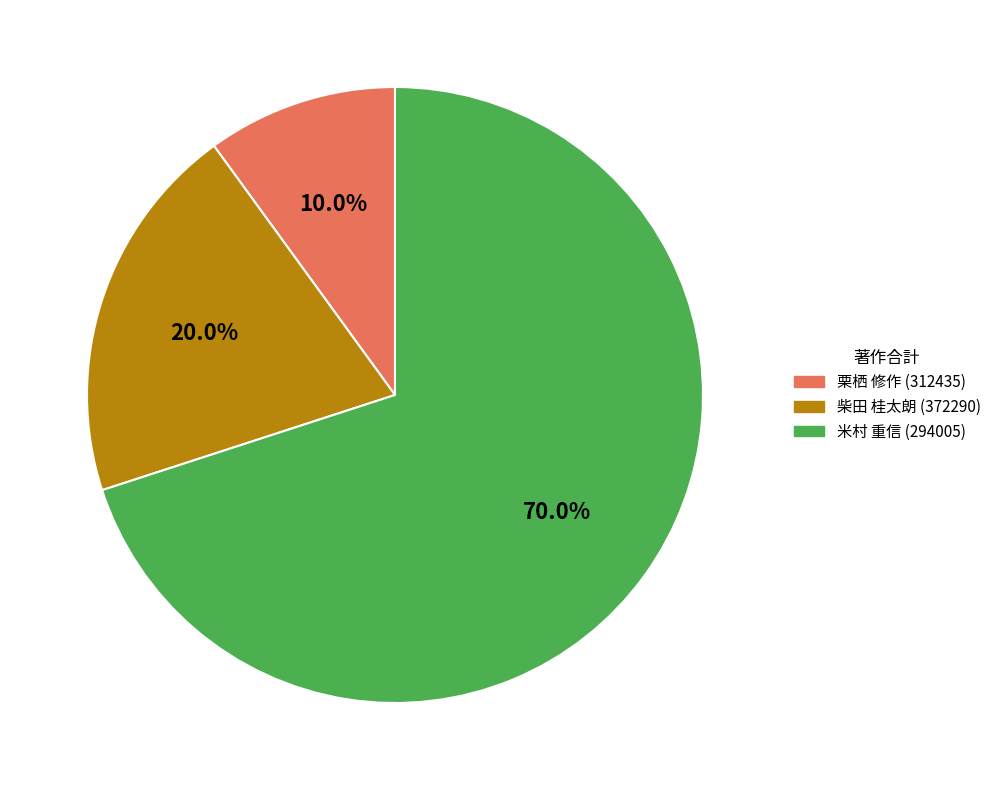

To the nearest percent, what portion does 栗栖 修作 (312435) represent?

10%